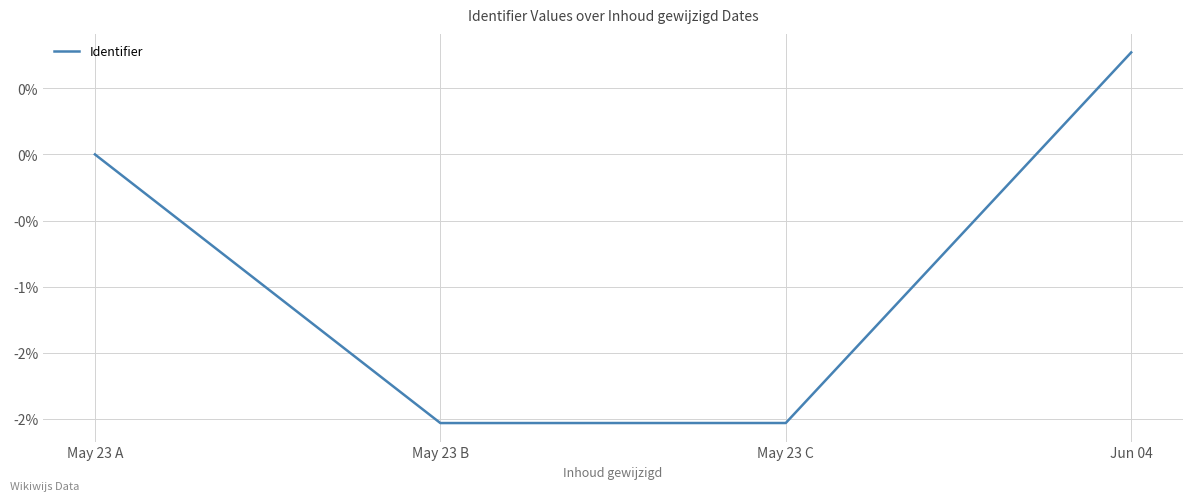

Does the chart display data point markers on the line(s)?

No